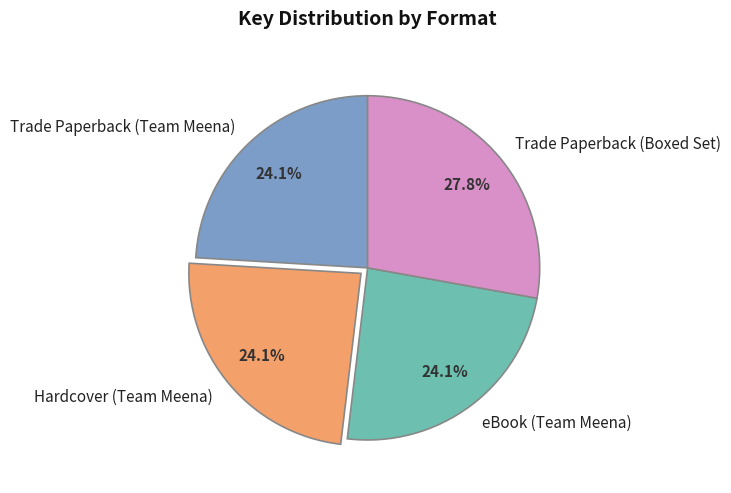

To the nearest percent, what percentage of the pie is Trade Paperback (Team Meena)?

24%